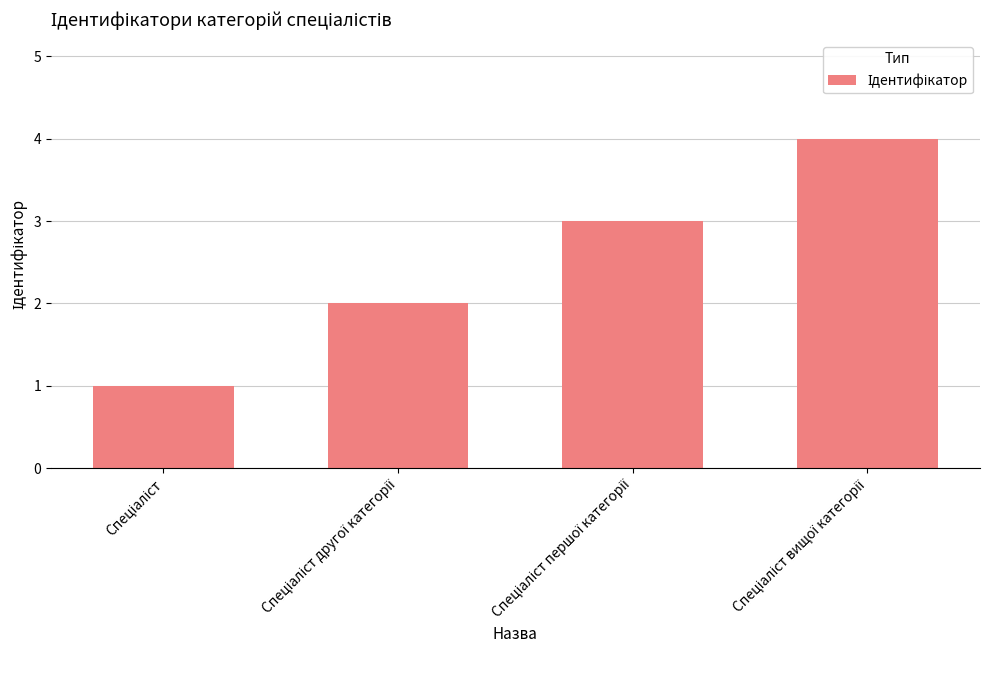

How many data points are less than 3?

2